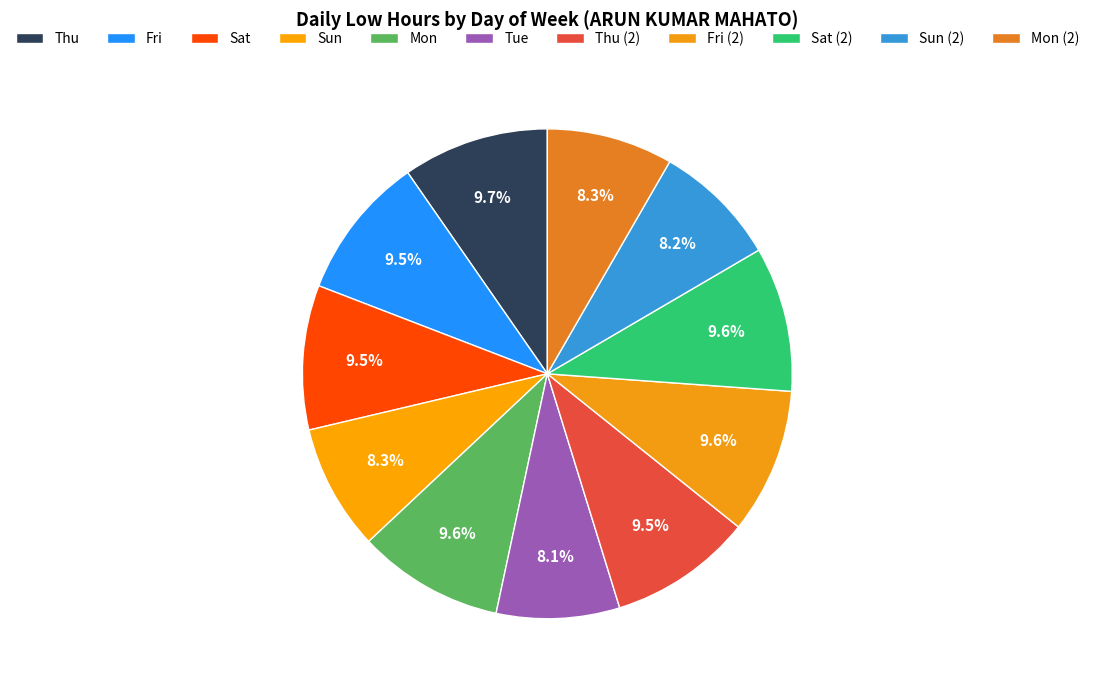

Is it true that Mon (2) is 19% of the pie?

False